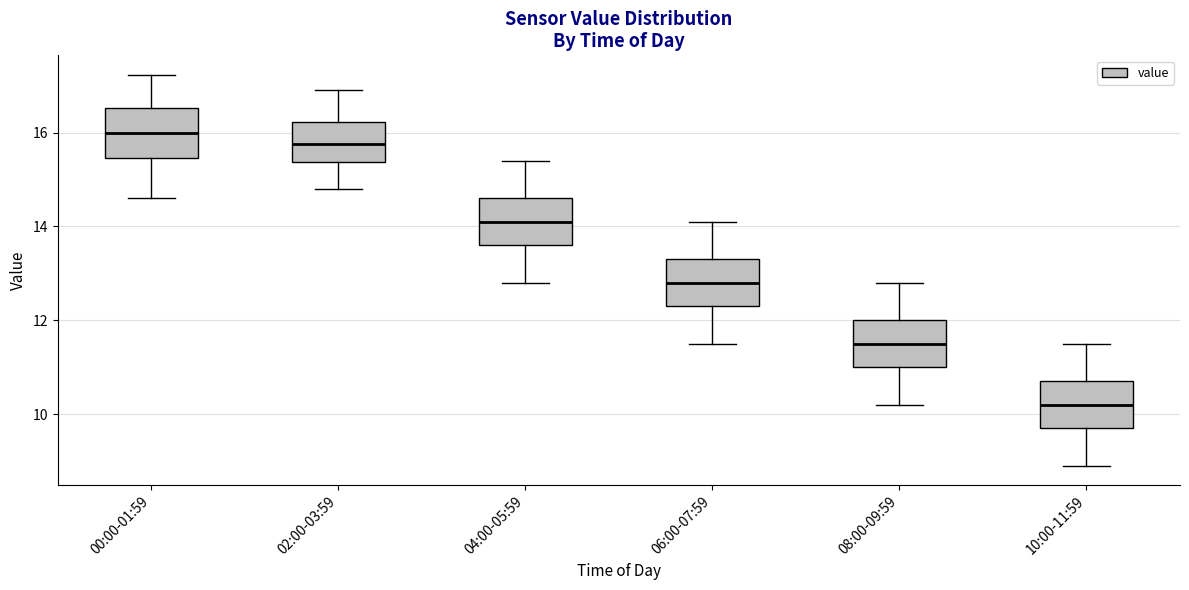

Where is the lower edge of the box for 04:00-05:59 on the y-axis? The values are not printed on the chart, so give them approximately, as read against the axis.

13.6